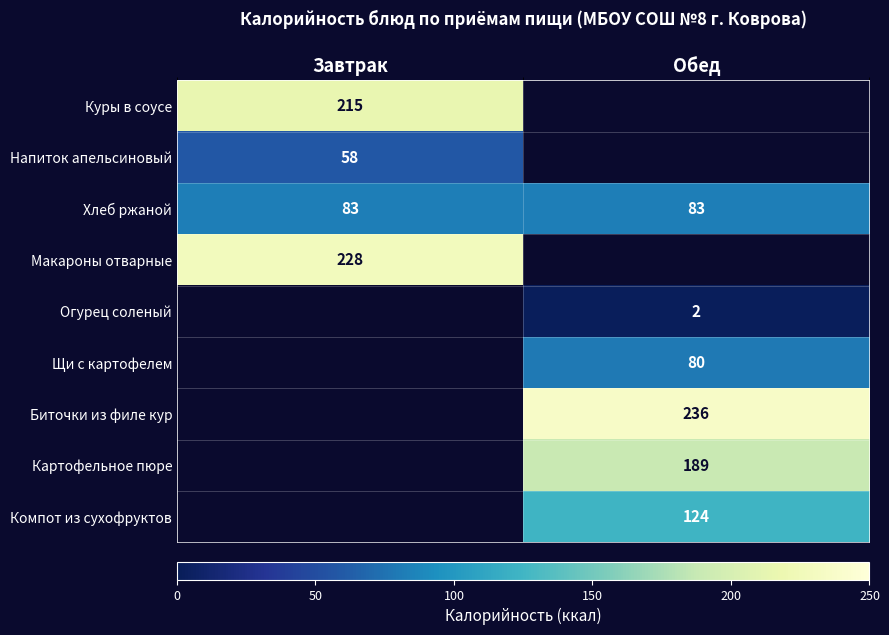

The value of Куры в соусе at Завтрак is 320. True or false?

False